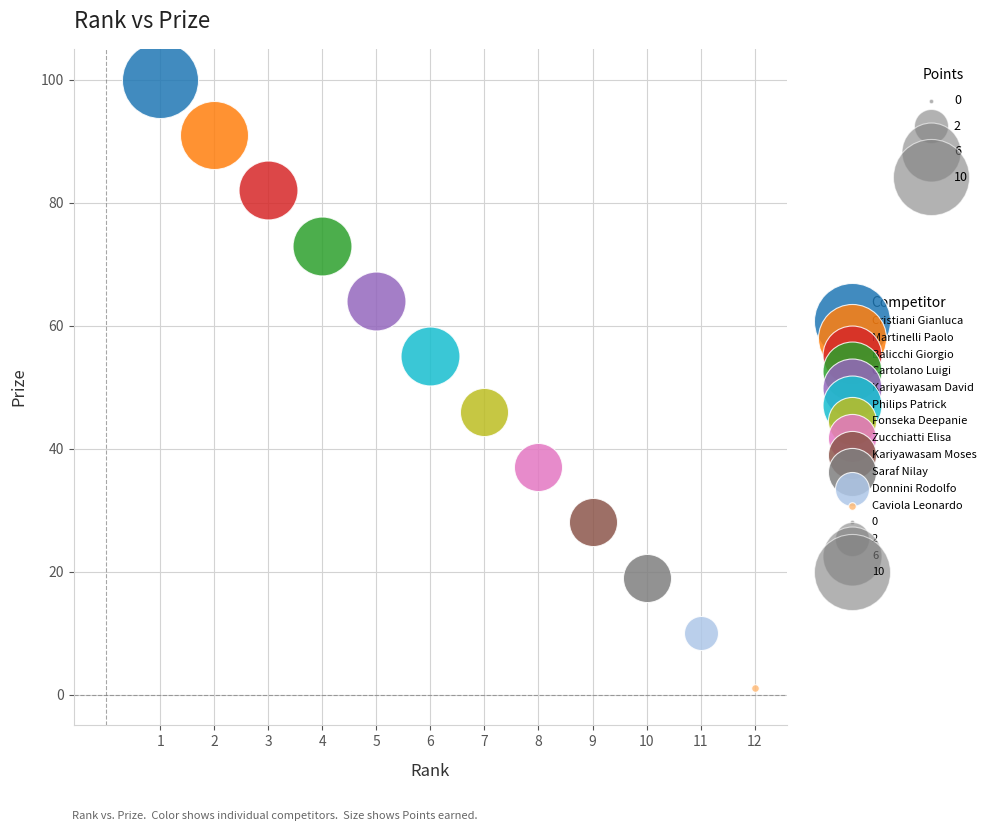

Which series reaches the maximum Y coordinate?

Cristiani Gianluca